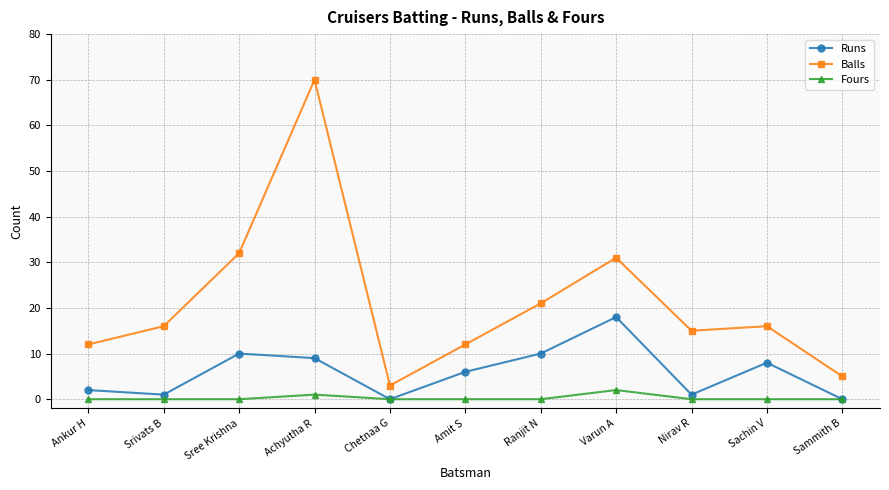

Reading left to right, transcribe all the data shown in this chart.

Runs: Ankur H=2	Srivats B=1	Sree Krishna=10	Achyutha R=9	Chetnaa G=0	Amit S=6	Ranjit N=10	Varun A=18	Nirav R=1	Sachin V=8	Sammith B=0
Balls: Ankur H=12	Srivats B=16	Sree Krishna=32	Achyutha R=70	Chetnaa G=3	Amit S=12	Ranjit N=21	Varun A=31	Nirav R=15	Sachin V=16	Sammith B=5
Fours: Ankur H=0	Srivats B=0	Sree Krishna=0	Achyutha R=1	Chetnaa G=0	Amit S=0	Ranjit N=0	Varun A=2	Nirav R=0	Sachin V=0	Sammith B=0